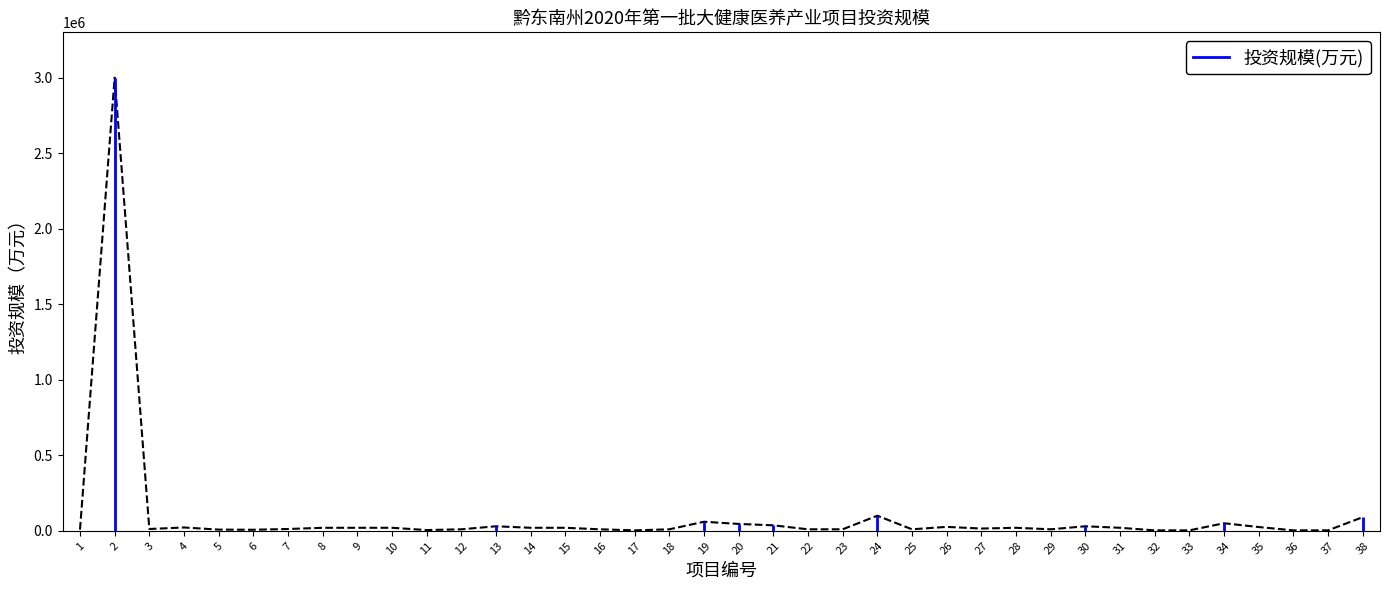

What is the difference between the maximum and minimum values?

2997000